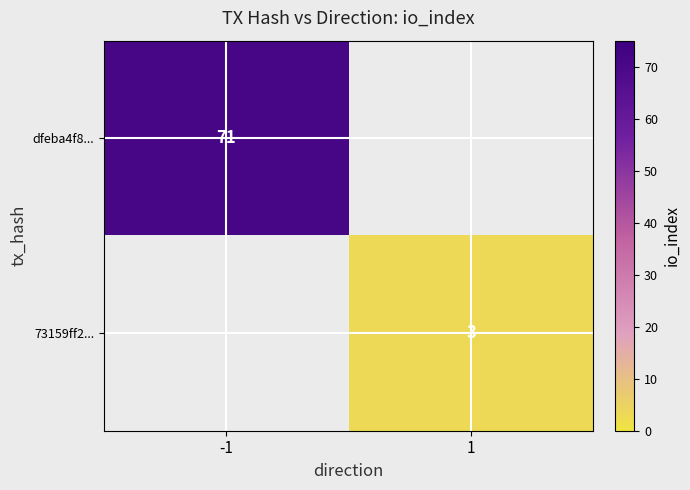

The value of dfeba4f8... at -1 is 71. True or false?

True